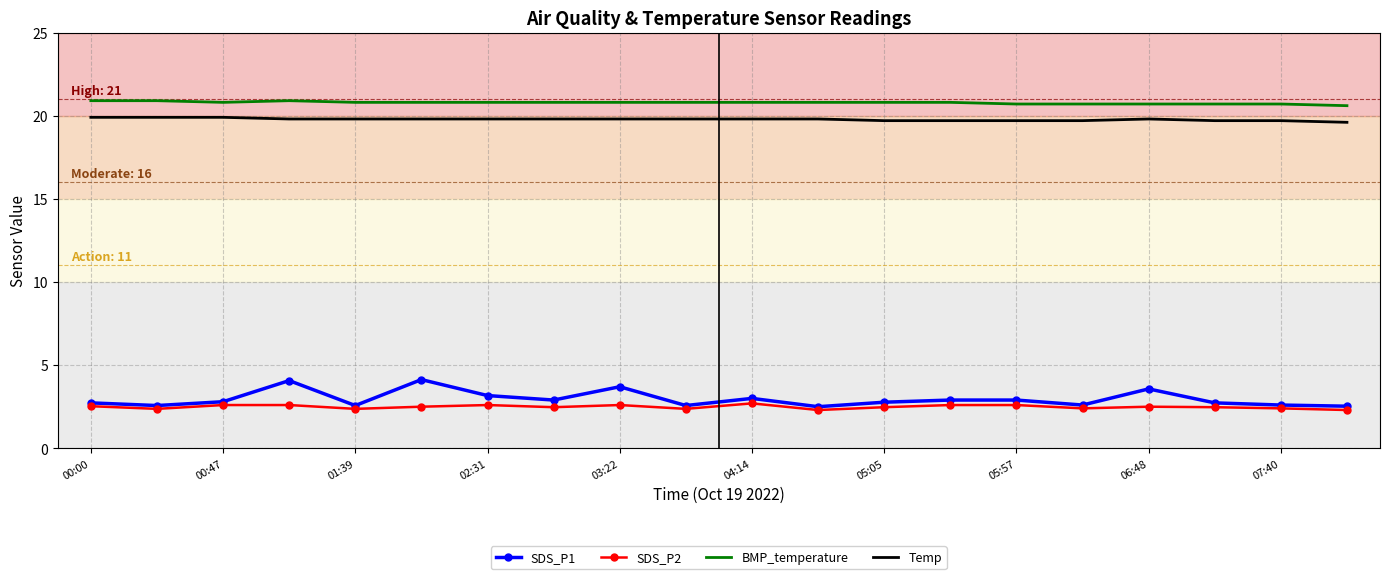

Which series has the largest total across all categories?

BMP_temperature